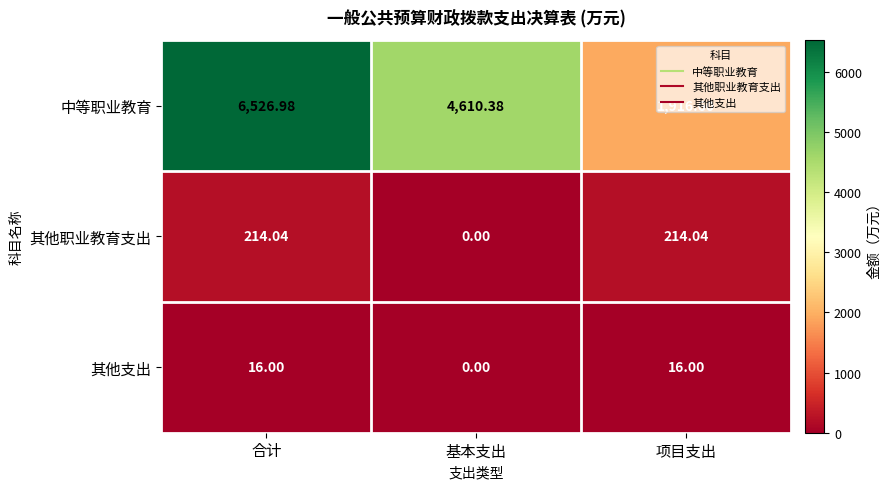

Which series has the widest spread of values?

中等职业教育